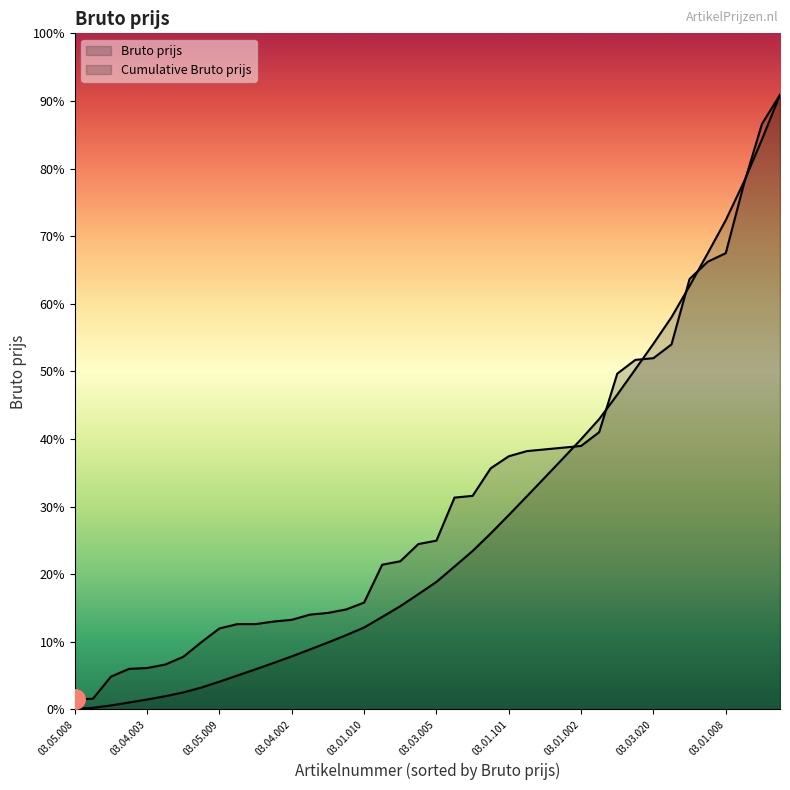

At which category does the chart reach its minimum across all series?

03.05.008